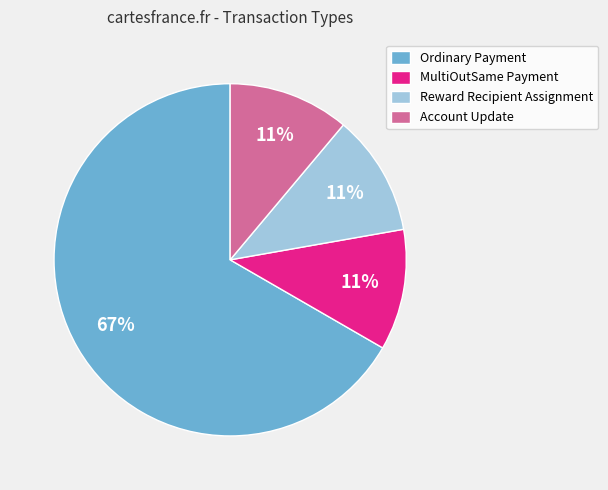

What is the largest slice in the pie chart?

Ordinary Payment